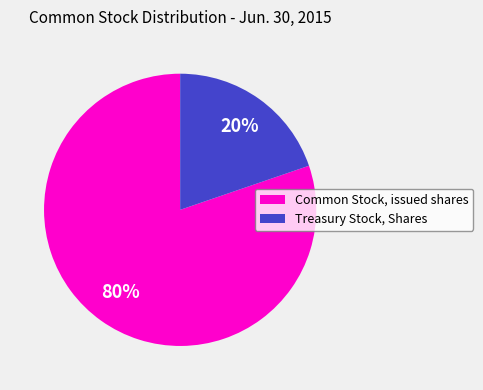

How many segments does this pie chart have?

2